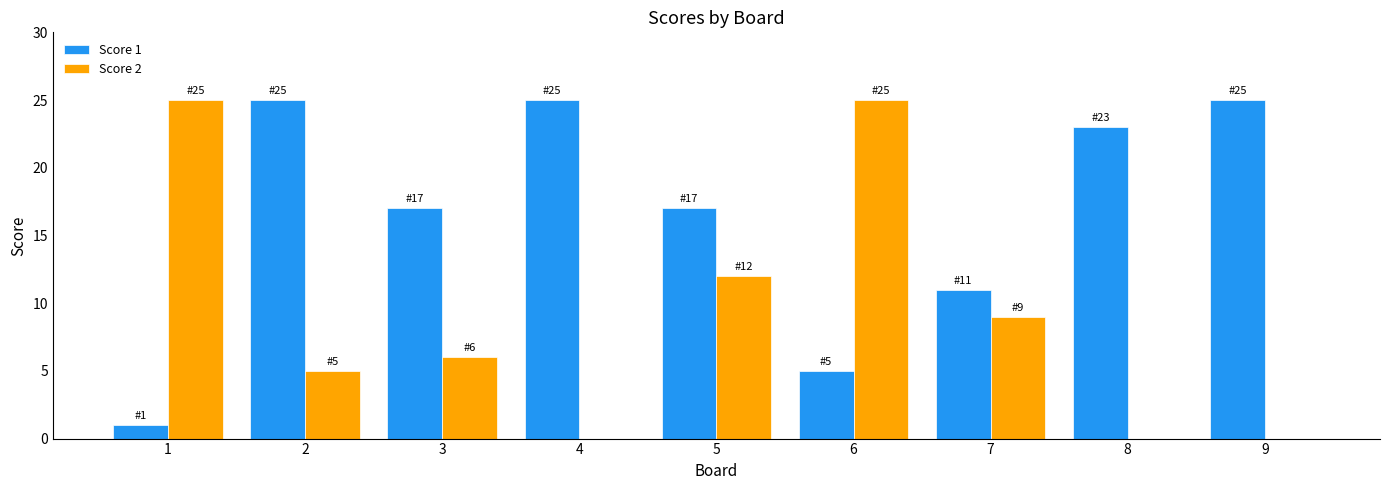

Is it true that Score 1 equals 24 at 3?

False